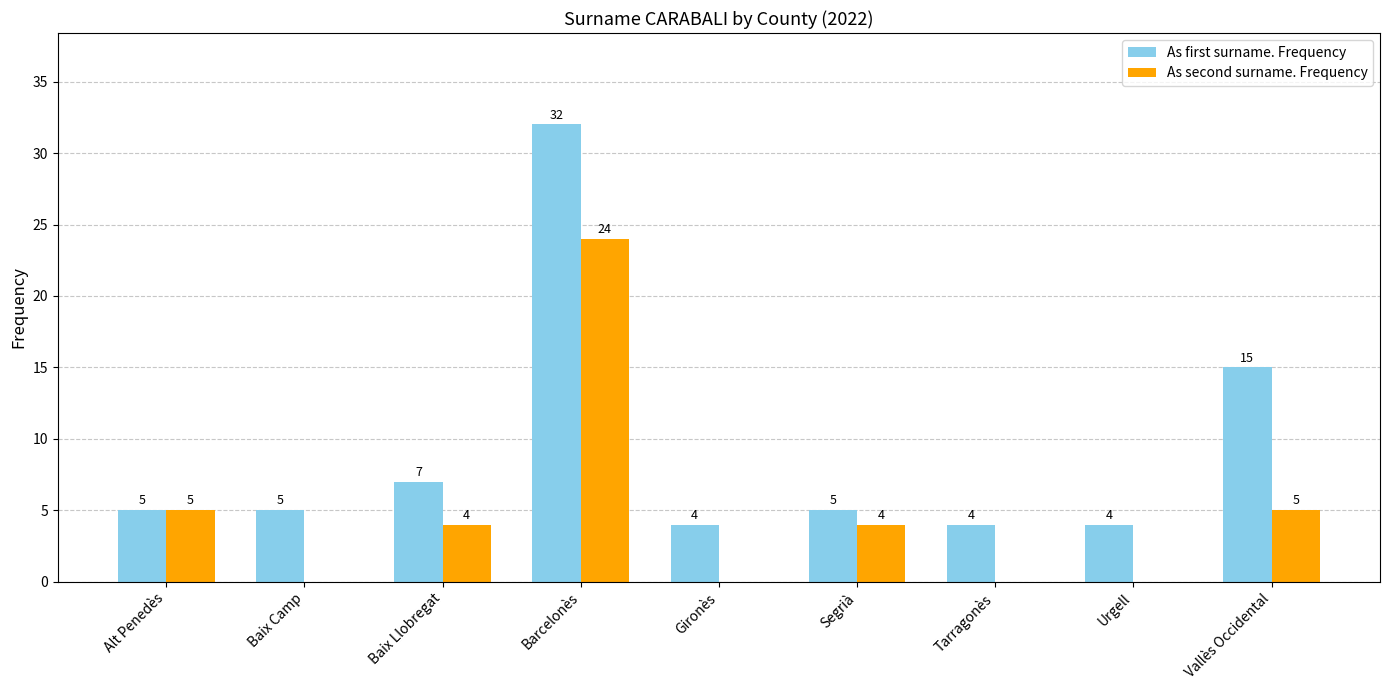

The As second surname. Frequency series shows 4 at Baix Llobregat. True or false?

True